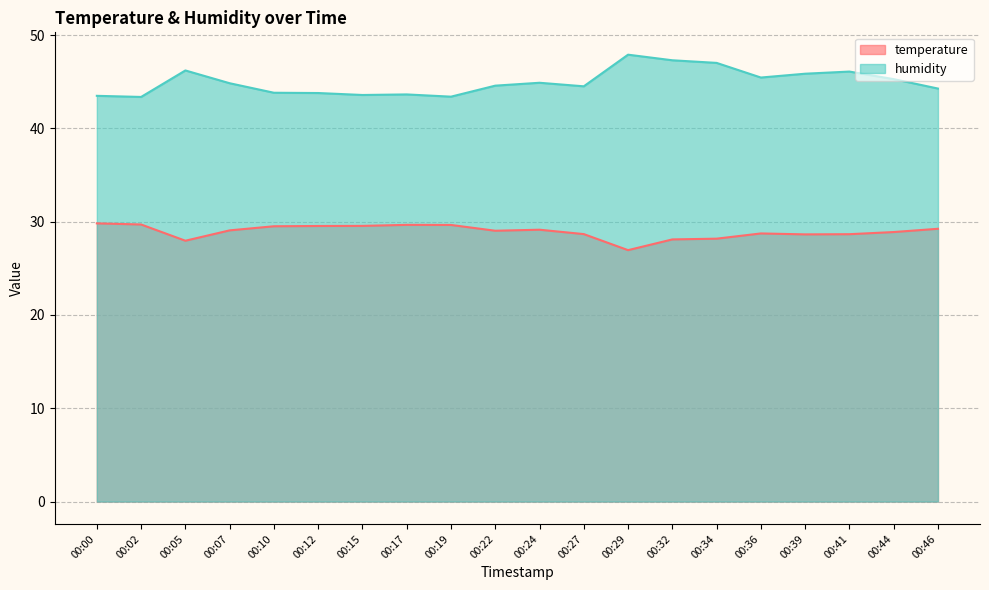

Does the chart display data point markers on the line(s)?

No